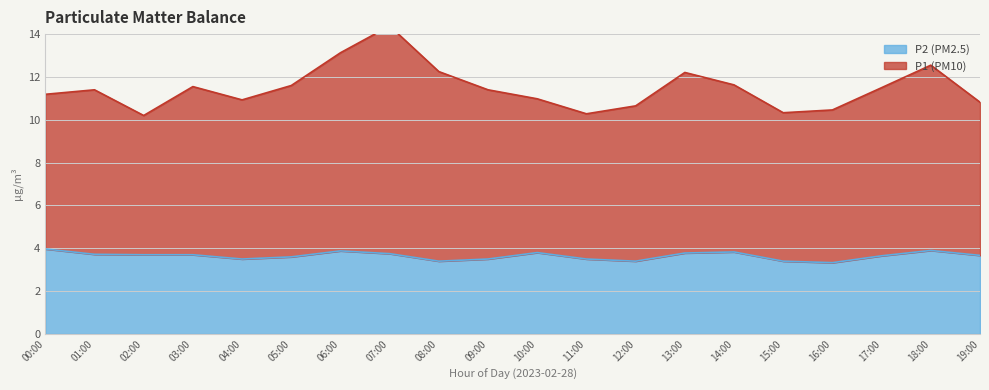

Which series has the widest spread of values?

P1